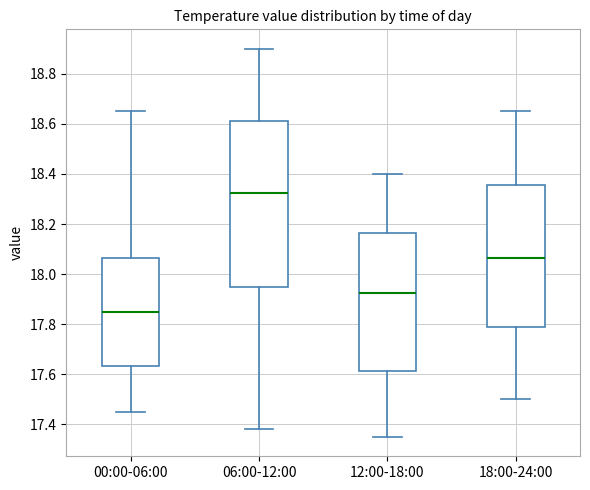

Which box is the tallest, from its lower edge to its upper edge?

06:00-12:00